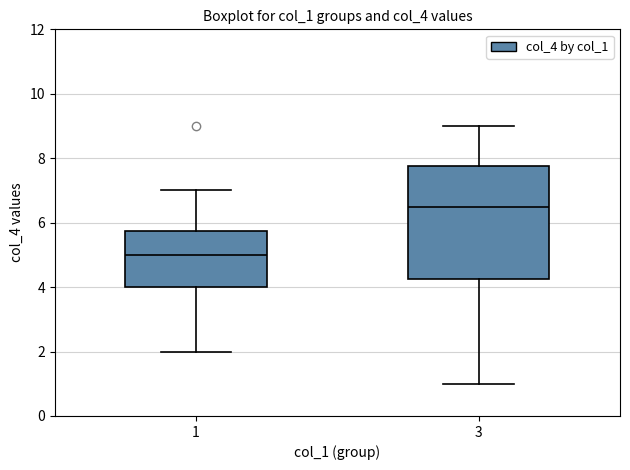

Where is the lower edge of the box at x = 1 on the y-axis? The values are not printed on the chart, so give them approximately, as read against the axis.

4.0